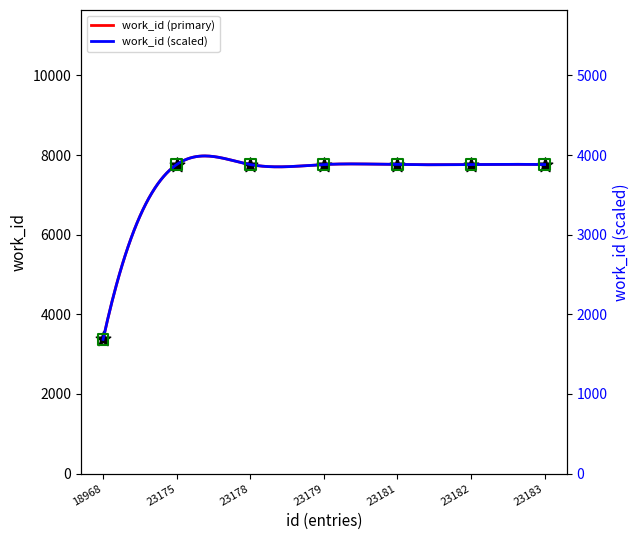

What is the lowest value of the work_id (primary) series?

3370.0